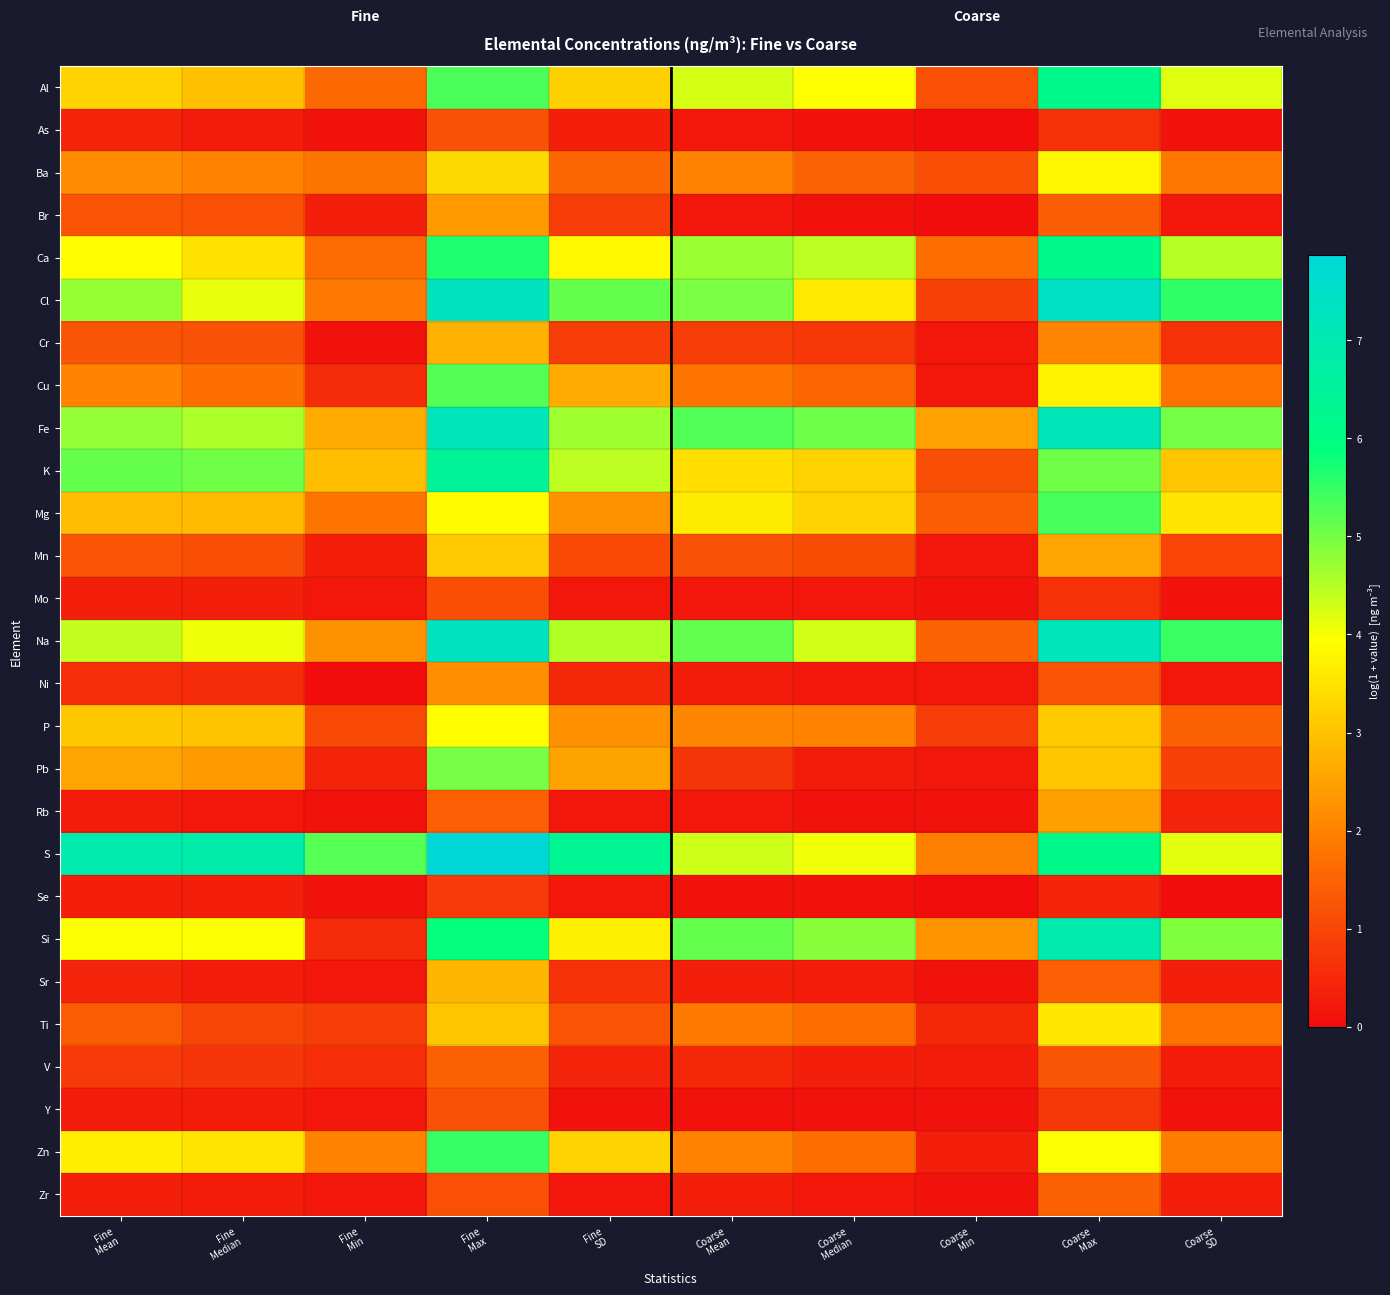

Reading right to left, list all the values displayed in this chart.

Al: Coarse
SD=4.2	Coarse
Max=6.2	Coarse
Min=1.2	Coarse
Median=3.9	Coarse
Mean=4.3	Fine
SD=3.2	Fine
Max=5.3	Fine
Min=1.6	Fine
Median=3.0	Fine
Mean=3.3
As: Coarse
SD=0.1	Coarse
Max=0.6	Coarse
Min=0.0	Coarse
Median=0.1	Coarse
Mean=0.2	Fine
SD=0.3	Fine
Max=1.2	Fine
Min=0.1	Fine
Median=0.3	Fine
Mean=0.4
Ba: Coarse
SD=1.9	Coarse
Max=3.8	Coarse
Min=1.1	Coarse
Median=1.5	Coarse
Mean=2.0	Fine
SD=1.5	Fine
Max=3.4	Fine
Min=1.8	Fine
Median=2.0	Fine
Mean=2.2
Br: Coarse
SD=0.2	Coarse
Max=1.4	Coarse
Min=0.0	Coarse
Median=0.1	Coarse
Mean=0.2	Fine
SD=0.8	Fine
Max=2.4	Fine
Min=0.3	Fine
Median=1.2	Fine
Mean=1.2
Ca: Coarse
SD=4.5	Coarse
Max=6.1	Coarse
Min=1.7	Coarse
Median=4.5	Coarse
Mean=4.7	Fine
SD=3.8	Fine
Max=5.7	Fine
Min=1.6	Fine
Median=3.5	Fine
Mean=3.9
Cl: Coarse
SD=5.5	Coarse
Max=7.4	Coarse
Min=0.9	Coarse
Median=3.6	Coarse
Mean=5.0	Fine
SD=5.1	Fine
Max=7.3	Fine
Min=1.9	Fine
Median=4.1	Fine
Mean=4.7
Cr: Coarse
SD=0.6	Coarse
Max=2.1	Coarse
Min=0.2	Coarse
Median=0.7	Coarse
Mean=0.8	Fine
SD=0.8	Fine
Max=2.7	Fine
Min=0.1	Fine
Median=1.2	Fine
Mean=1.3
Cu: Coarse
SD=1.8	Coarse
Max=3.7	Coarse
Min=0.2	Coarse
Median=1.5	Coarse
Mean=1.8	Fine
SD=2.7	Fine
Max=5.3	Fine
Min=0.5	Fine
Median=1.7	Fine
Mean=2.0
Fe: Coarse
SD=5.0	Coarse
Max=7.2	Coarse
Min=2.5	Coarse
Median=5.0	Coarse
Mean=5.3	Fine
SD=4.7	Fine
Max=7.2	Fine
Min=2.7	Fine
Median=4.6	Fine
Mean=4.8
K: Coarse
SD=3.0	Coarse
Max=5.0	Coarse
Min=1.1	Coarse
Median=3.2	Coarse
Mean=3.4	Fine
SD=4.5	Fine
Max=6.5	Fine
Min=2.9	Fine
Median=5.0	Fine
Mean=5.1
Mg: Coarse
SD=3.5	Coarse
Max=5.3	Coarse
Min=1.4	Coarse
Median=3.3	Coarse
Mean=3.6	Fine
SD=2.3	Fine
Max=3.9	Fine
Min=1.8	Fine
Median=2.9	Fine
Mean=2.9
Mn: Coarse
SD=1.0	Coarse
Max=2.5	Coarse
Min=0.2	Coarse
Median=1.1	Coarse
Mean=1.2	Fine
SD=1.1	Fine
Max=3.1	Fine
Min=0.3	Fine
Median=1.1	Fine
Mean=1.2
Mo: Coarse
SD=0.1	Coarse
Max=0.6	Coarse
Min=0.1	Coarse
Median=0.2	Coarse
Mean=0.2	Fine
SD=0.2	Fine
Max=1.1	Fine
Min=0.2	Fine
Median=0.3	Fine
Mean=0.3
Na: Coarse
SD=5.4	Coarse
Max=7.2	Coarse
Min=1.5	Coarse
Median=4.3	Coarse
Mean=5.1	Fine
SD=4.5	Fine
Max=7.3	Fine
Min=2.3	Fine
Median=4.1	Fine
Mean=4.4
Ni: Coarse
SD=0.2	Coarse
Max=1.2	Coarse
Min=0.2	Coarse
Median=0.2	Coarse
Mean=0.3	Fine
SD=0.5	Fine
Max=2.2	Fine
Min=0.0	Fine
Median=0.5	Fine
Mean=0.6
P: Coarse
SD=1.5	Coarse
Max=3.1	Coarse
Min=0.8	Coarse
Median=2.0	Coarse
Mean=2.1	Fine
SD=2.2	Fine
Max=3.9	Fine
Min=1.0	Fine
Median=3.0	Fine
Mean=3.1
Pb: Coarse
SD=0.9	Coarse
Max=3.1	Coarse
Min=0.2	Coarse
Median=0.3	Coarse
Mean=0.7	Fine
SD=2.5	Fine
Max=5.0	Fine
Min=0.4	Fine
Median=2.4	Fine
Mean=2.5
Rb: Coarse
SD=0.4	Coarse
Max=2.5	Coarse
Min=0.1	Coarse
Median=0.1	Coarse
Mean=0.2	Fine
SD=0.2	Fine
Max=1.4	Fine
Min=0.1	Fine
Median=0.2	Fine
Mean=0.3
S: Coarse
SD=4.1	Coarse
Max=6.2	Coarse
Min=2.0	Coarse
Median=4.0	Coarse
Mean=4.3	Fine
SD=6.3	Fine
Max=7.9	Fine
Min=5.2	Fine
Median=6.8	Fine
Mean=6.9
Se: Coarse
SD=0.0	Coarse
Max=0.4	Coarse
Min=0.0	Coarse
Median=0.1	Coarse
Mean=0.1	Fine
SD=0.2	Fine
Max=0.8	Fine
Min=0.1	Fine
Median=0.3	Fine
Mean=0.3
Si: Coarse
SD=4.9	Coarse
Max=6.9	Coarse
Min=2.3	Coarse
Median=4.8	Coarse
Mean=5.1	Fine
SD=3.7	Fine
Max=5.9	Fine
Min=0.5	Fine
Median=4.0	Fine
Mean=4.0
Sr: Coarse
SD=0.3	Coarse
Max=1.4	Coarse
Min=0.1	Coarse
Median=0.3	Coarse
Mean=0.3	Fine
SD=0.6	Fine
Max=2.8	Fine
Min=0.2	Fine
Median=0.3	Fine
Mean=0.4
Ti: Coarse
SD=1.8	Coarse
Max=3.6	Coarse
Min=0.5	Coarse
Median=1.7	Coarse
Mean=1.9	Fine
SD=1.2	Fine
Max=3.1	Fine
Min=0.8	Fine
Median=1.0	Fine
Mean=1.4
V: Coarse
SD=0.3	Coarse
Max=1.3	Coarse
Min=0.3	Coarse
Median=0.3	Coarse
Mean=0.5	Fine
SD=0.4	Fine
Max=1.5	Fine
Min=0.6	Fine
Median=0.7	Fine
Mean=0.8
Y: Coarse
SD=0.1	Coarse
Max=0.7	Coarse
Min=0.1	Coarse
Median=0.1	Coarse
Mean=0.1	Fine
SD=0.1	Fine
Max=1.2	Fine
Min=0.2	Fine
Median=0.3	Fine
Mean=0.3
Zn: Coarse
SD=1.9	Coarse
Max=4.0	Coarse
Min=0.3	Coarse
Median=1.7	Coarse
Mean=2.0	Fine
SD=3.3	Fine
Max=5.5	Fine
Min=2.0	Fine
Median=3.5	Fine
Mean=3.7
Zr: Coarse
SD=0.3	Coarse
Max=1.5	Coarse
Min=0.1	Coarse
Median=0.2	Coarse
Mean=0.3	Fine
SD=0.2	Fine
Max=1.2	Fine
Min=0.2	Fine
Median=0.3	Fine
Mean=0.3